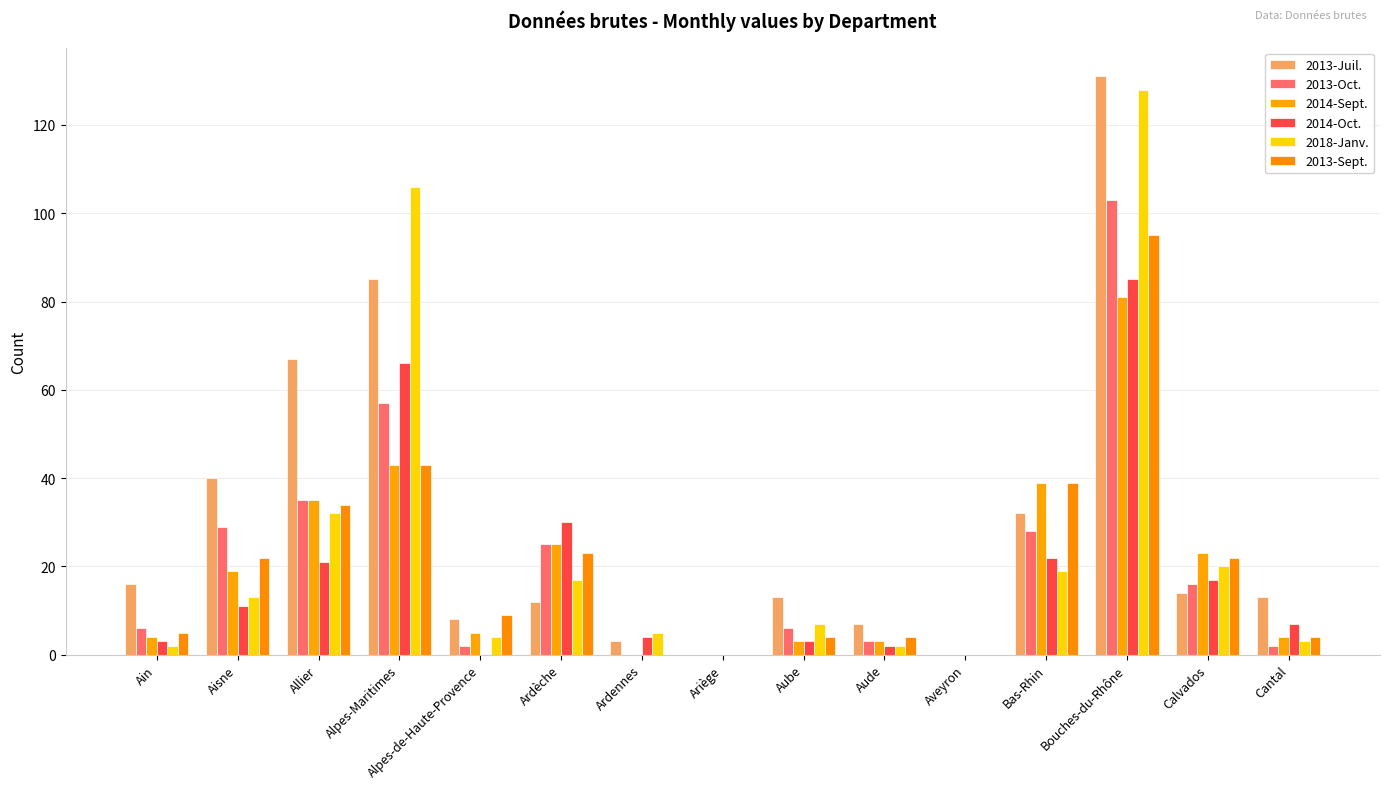

Rank the series by their maximum value, from highest to lowest.

2013-Juil., 2018-Janv., 2013-Oct., 2013-Sept., 2014-Oct., 2014-Sept.